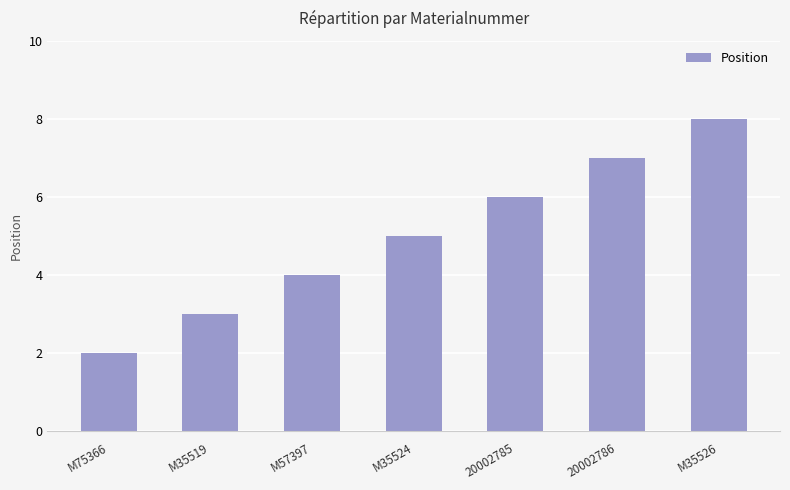

What is the difference between the second highest and second lowest values?

4